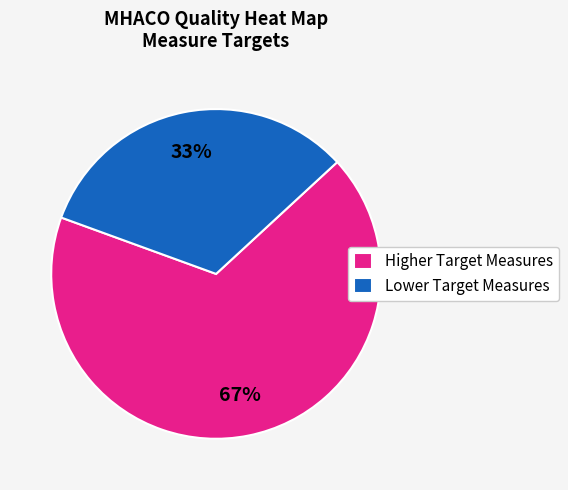

Between Lower Target Measures and Higher Target Measures, which is larger?

Higher Target Measures